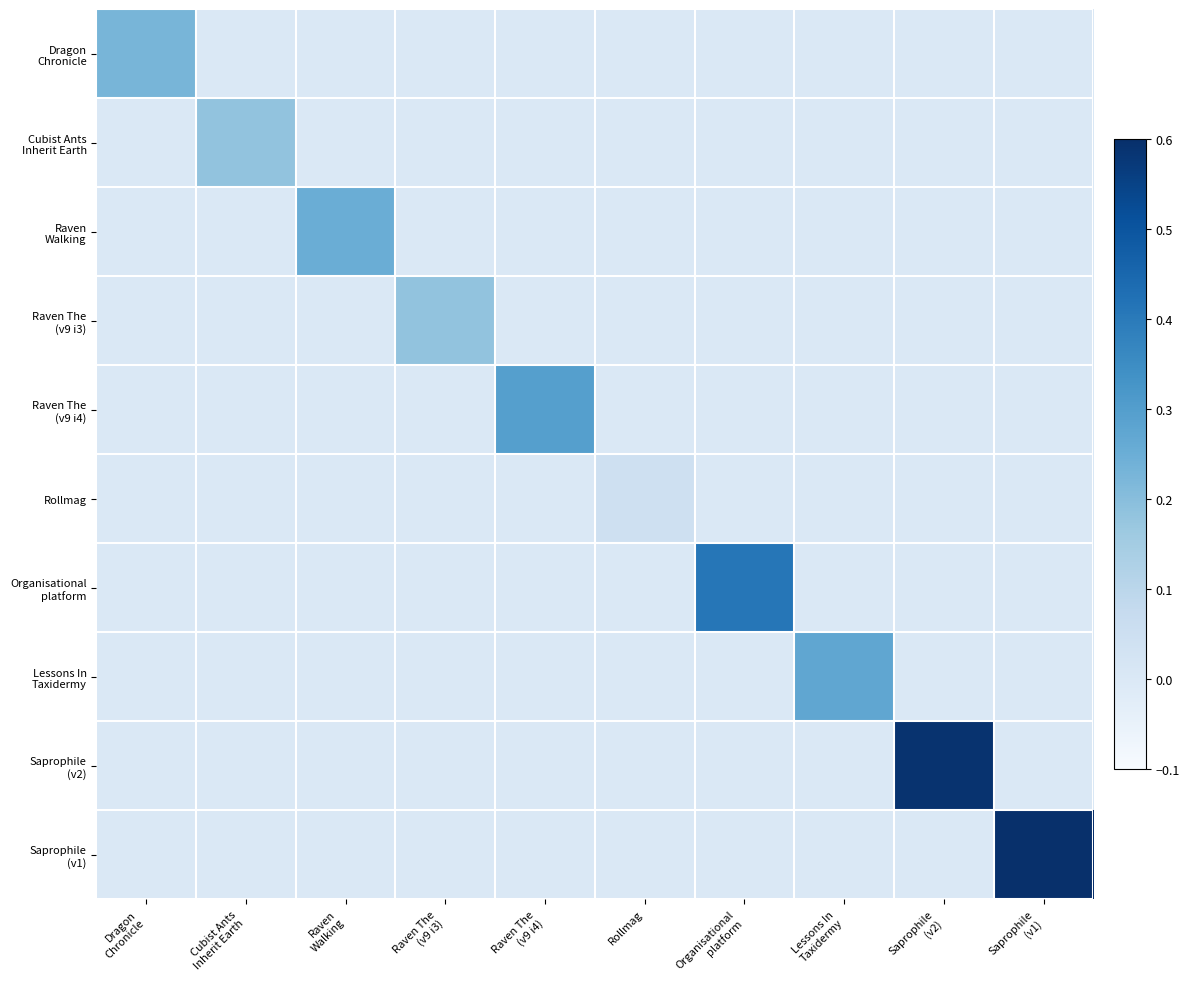

At which category does the chart reach its peak across all series?

Saprophile
(v1)